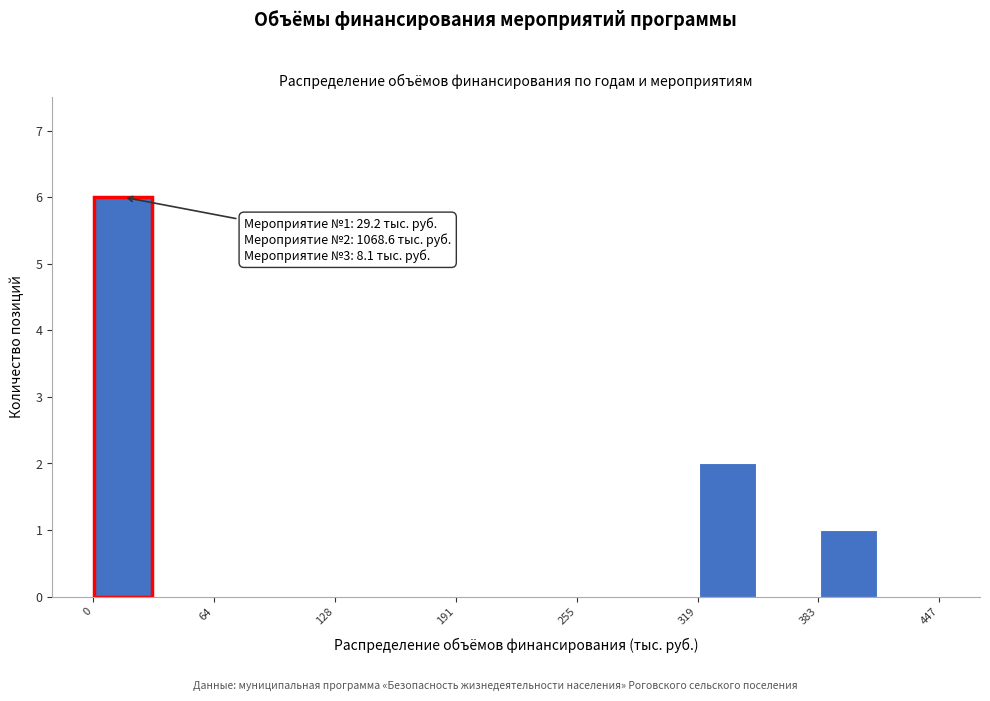

Read against the x-axis, roughly where is the centre of the tallest bar?

20